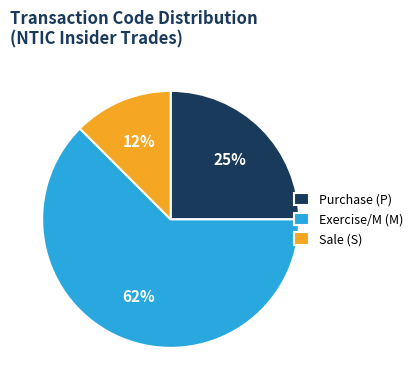

Do Purchase (P) and Sale (S) together represent more than half of the pie?

No